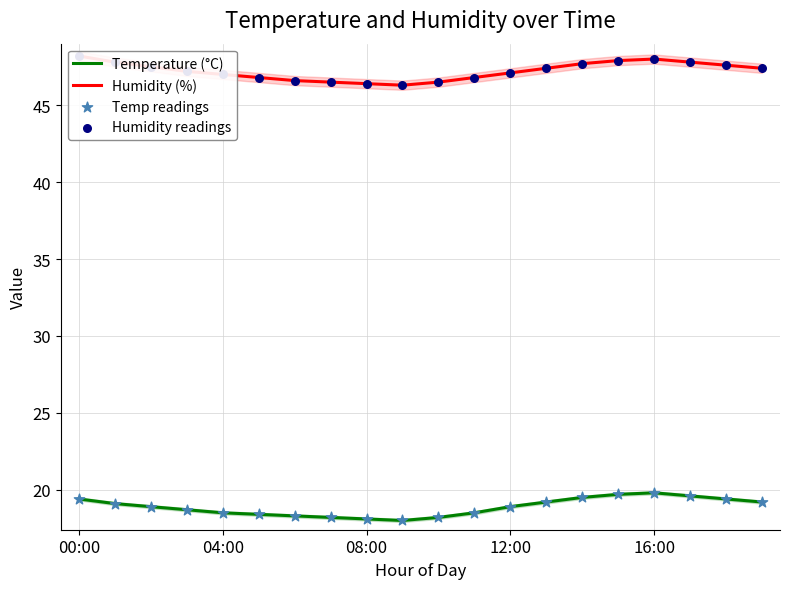

What is the highest value of the Temperature (°C) series?

19.8